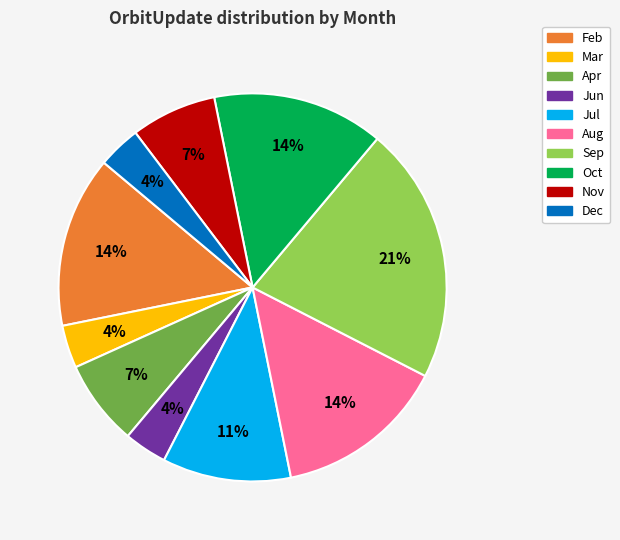

Does any single category account for the majority?

No